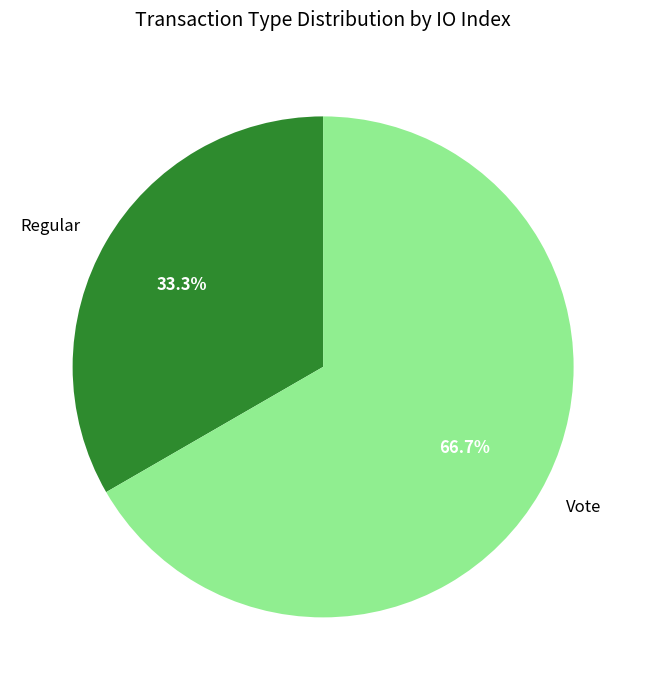

What percentage do Regular and Vote together represent?

100.0%